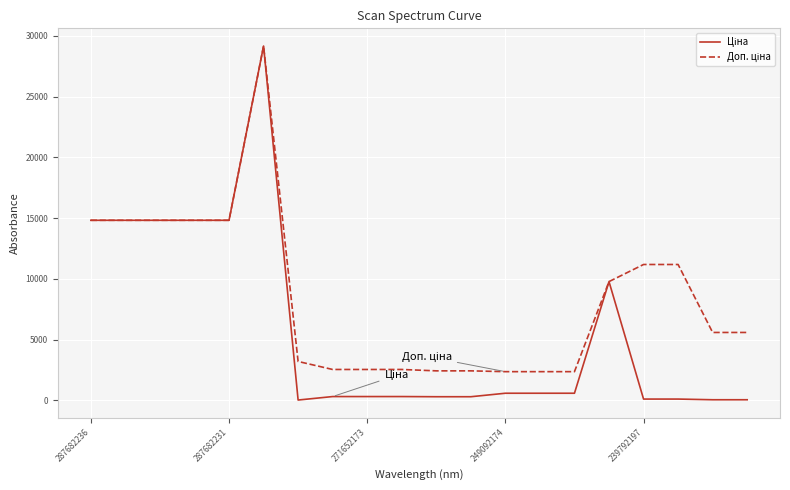

What is the greatest value displayed?

29152.3